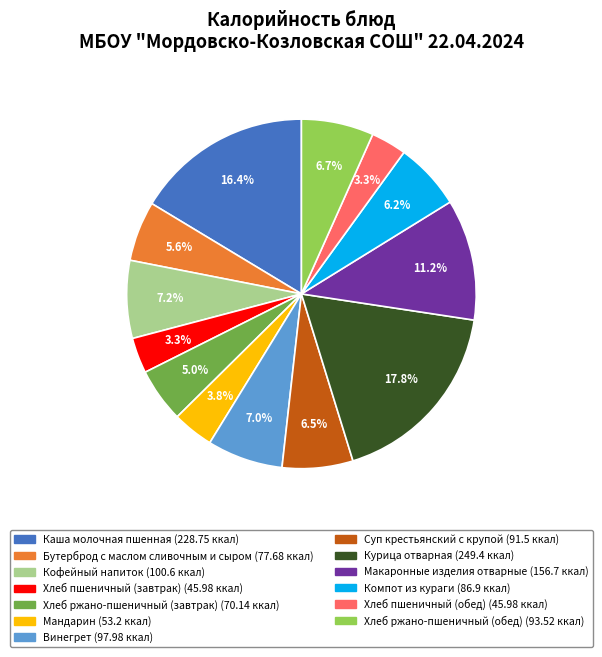

Do Хлеб ржано-пшеничный (завтрак) and Бутерброд с маслом сливочным и сыром together represent more than half of the pie?

No